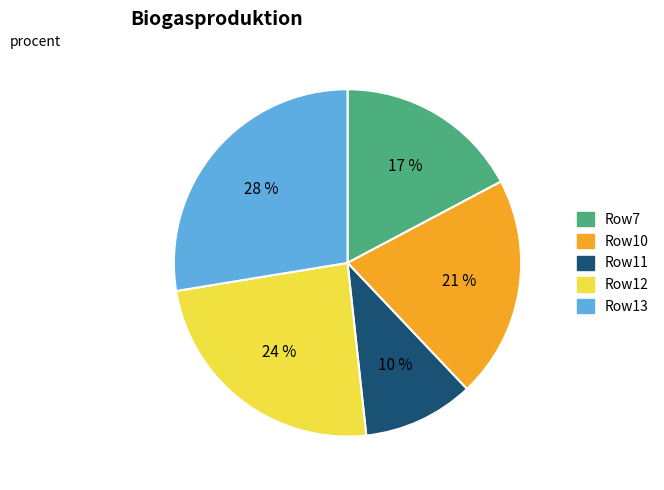

Is the sum of Row13 and Row7 greater than half?

No